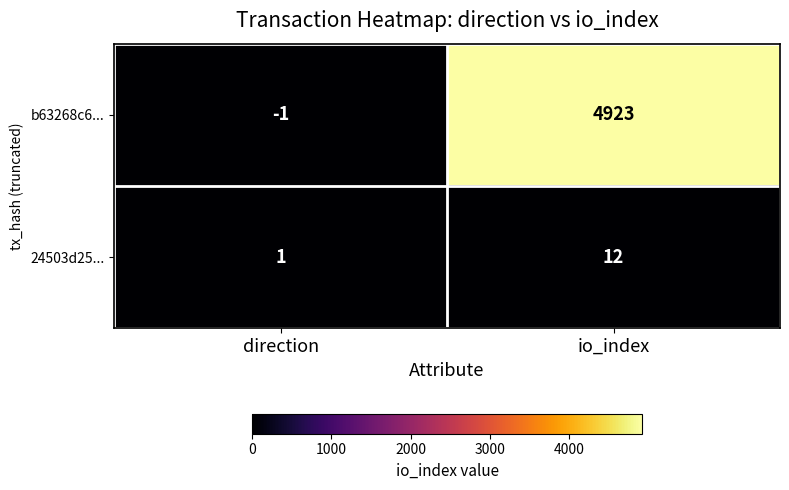

What is the sum of the b63268c6... values at direction and io_index?

4922